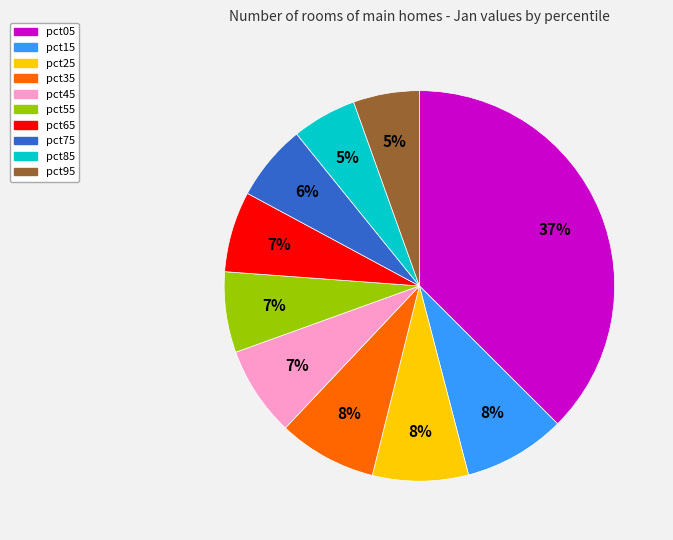

Which slice is the largest?

pct05